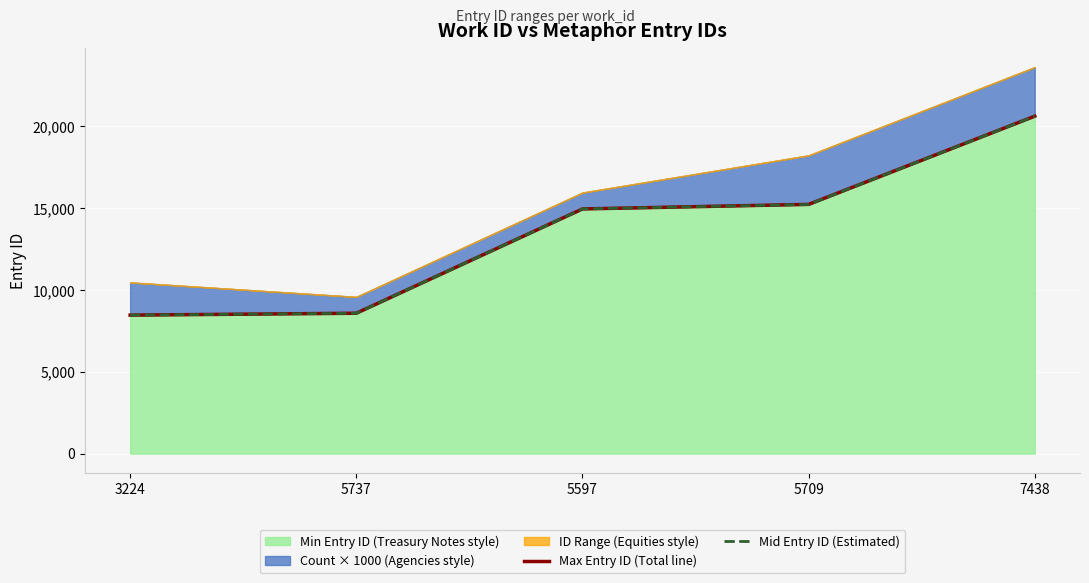

True or false: Max Entry ID (Total line) and Mid Entry ID (Estimated) intersect in this chart.

False